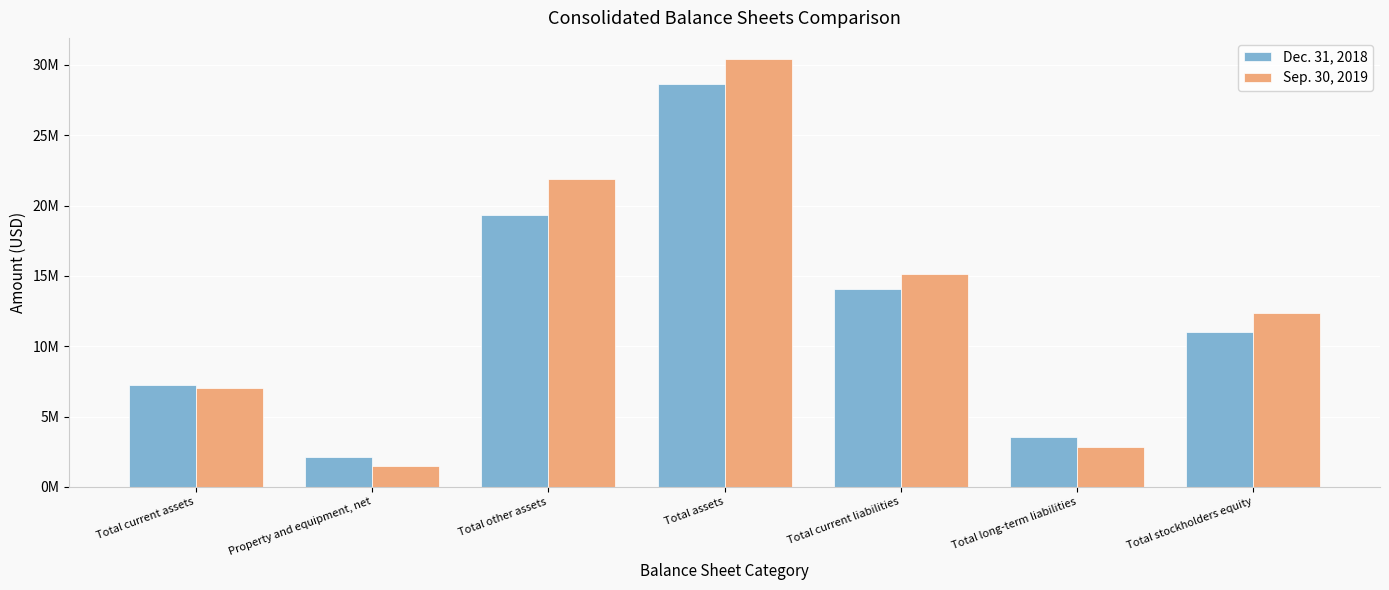

Where is Dec. 31, 2018 nearest to the value 15394777?

Total current liabilities